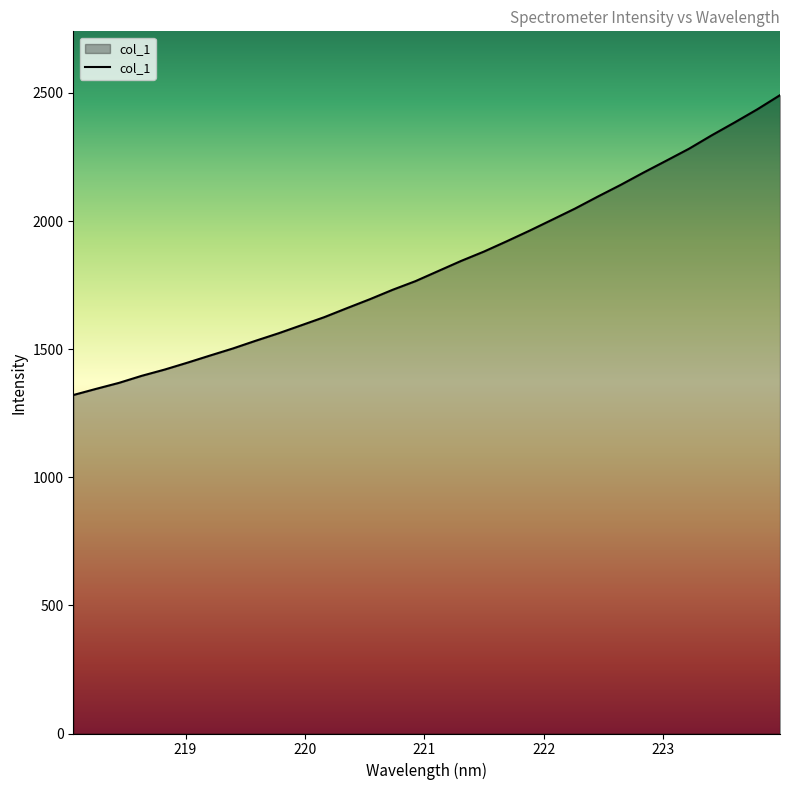

What is the minimum value shown in the chart?

1321.0